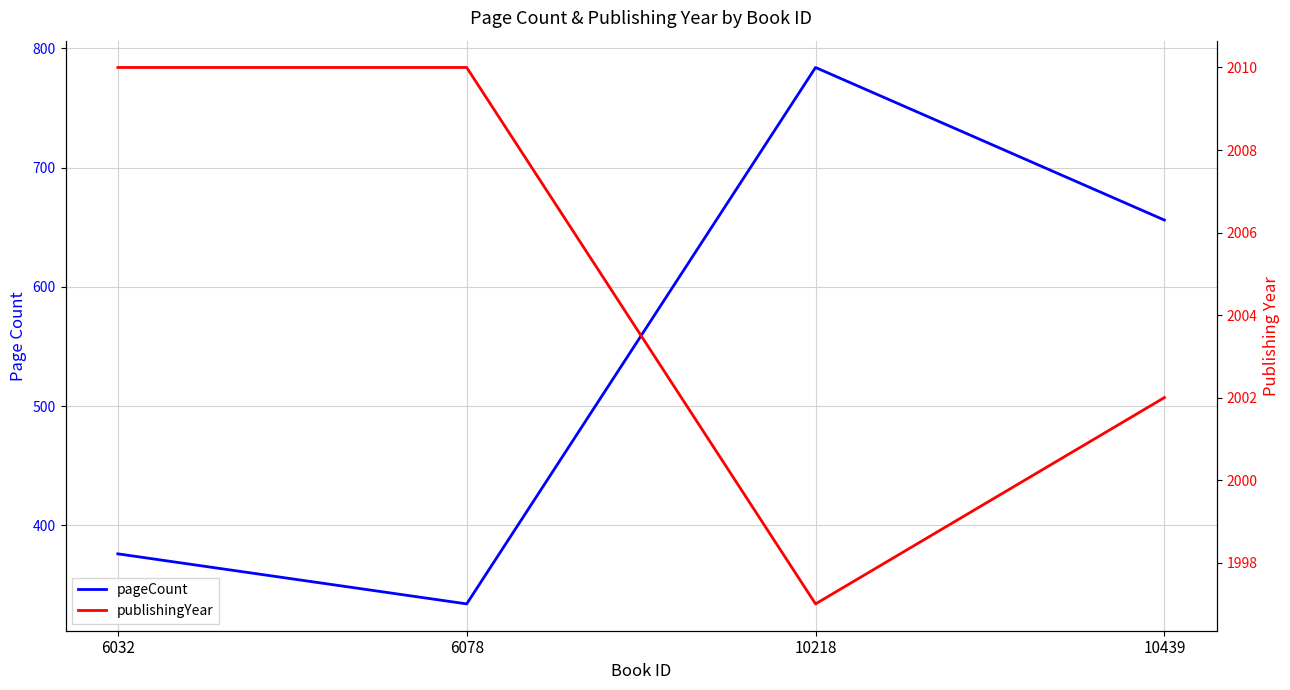

What is the value of the publishingYear point at the 1st from the left?

2010